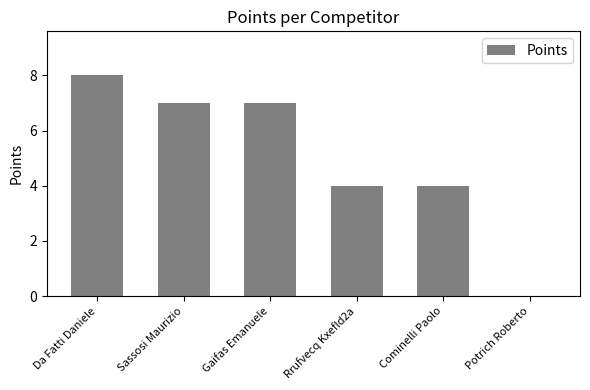

Between Da Fatti Daniele and Rrufvecq Kxefld2a, which is larger?

Da Fatti Daniele